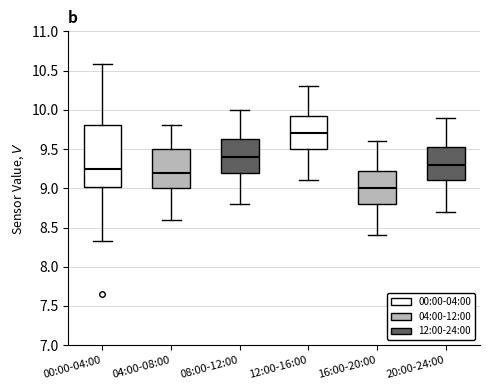

Where does the upper whisker of the box for 04:00-08:00 end on the y-axis? The values are not printed on the chart, so give them approximately, as read against the axis.

9.80